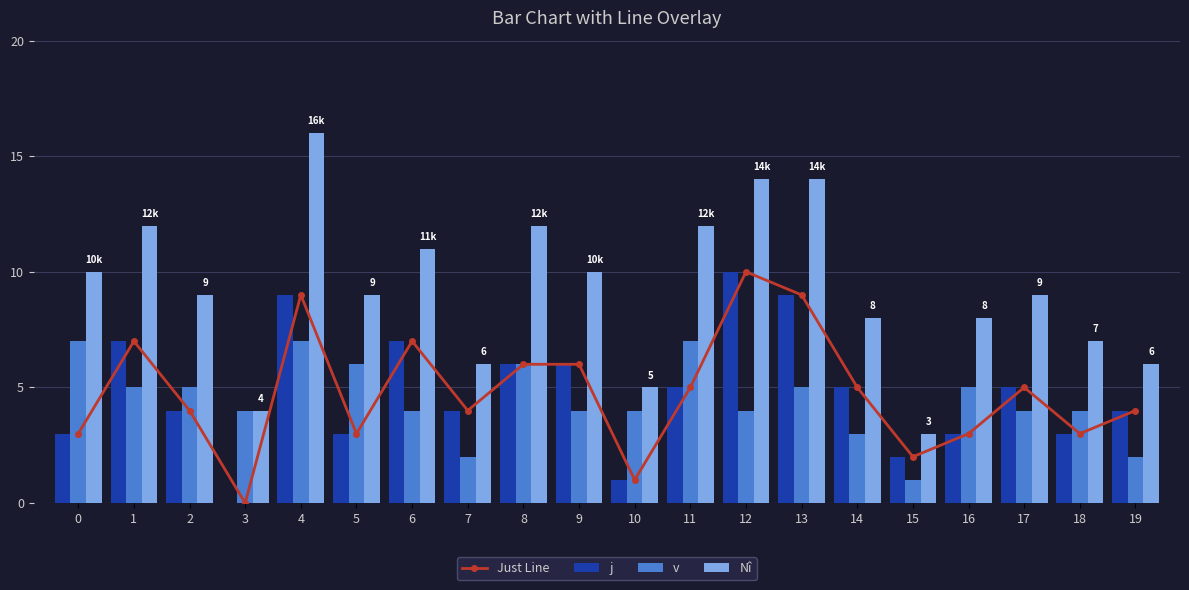

Where is j nearest to the value 5?

11